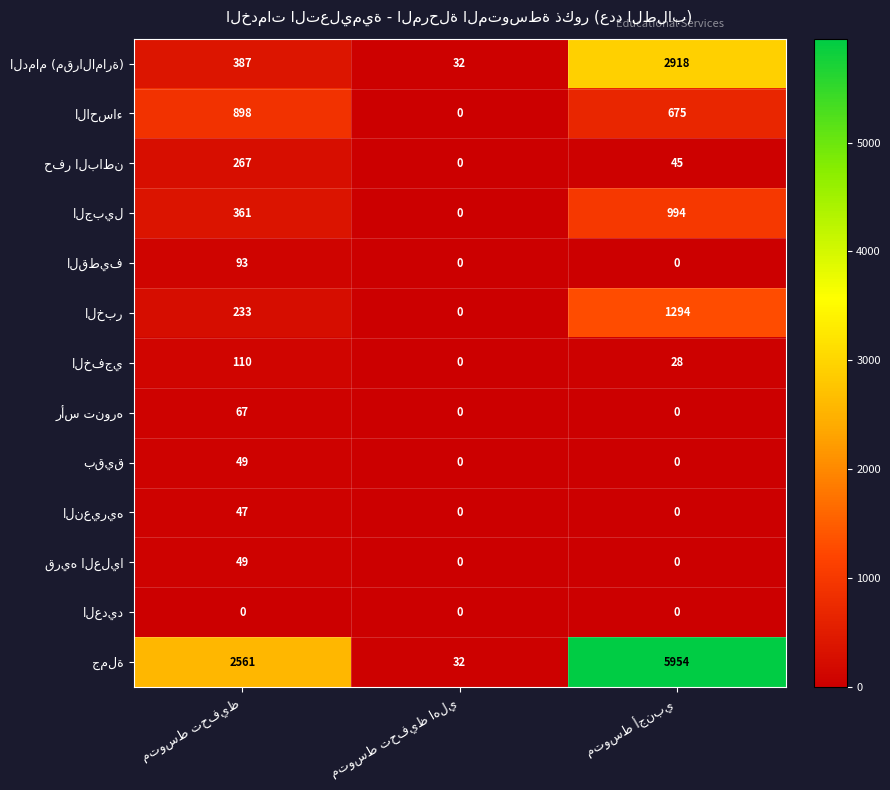

What is the maximum value shown in the chart?

5954